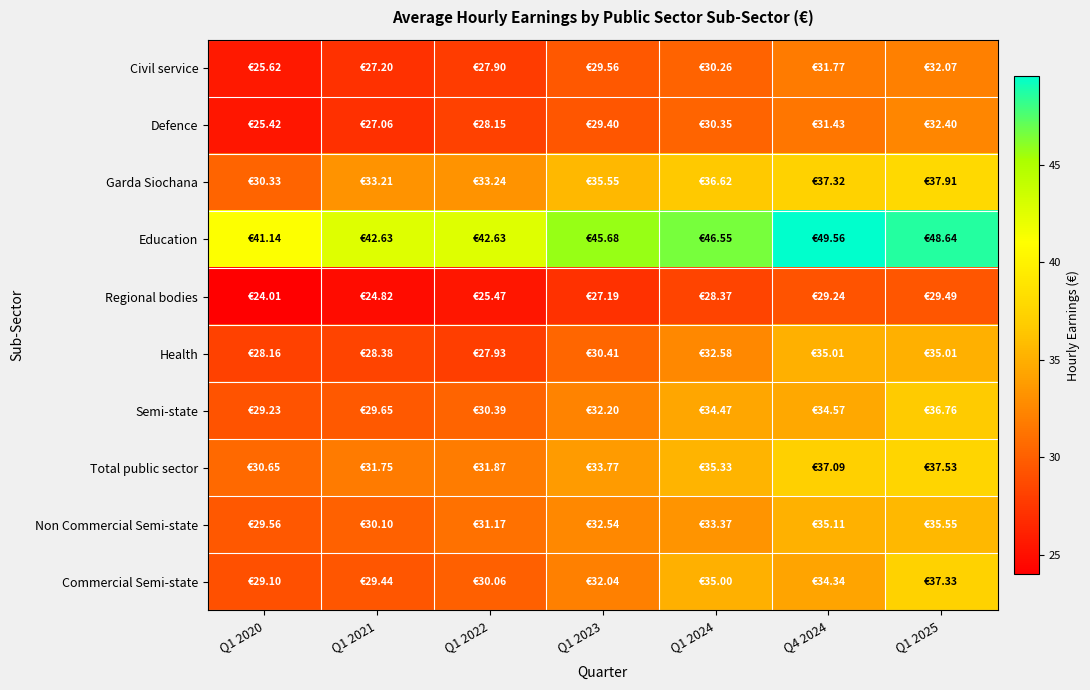

Which series has the largest total across all categories?

Education